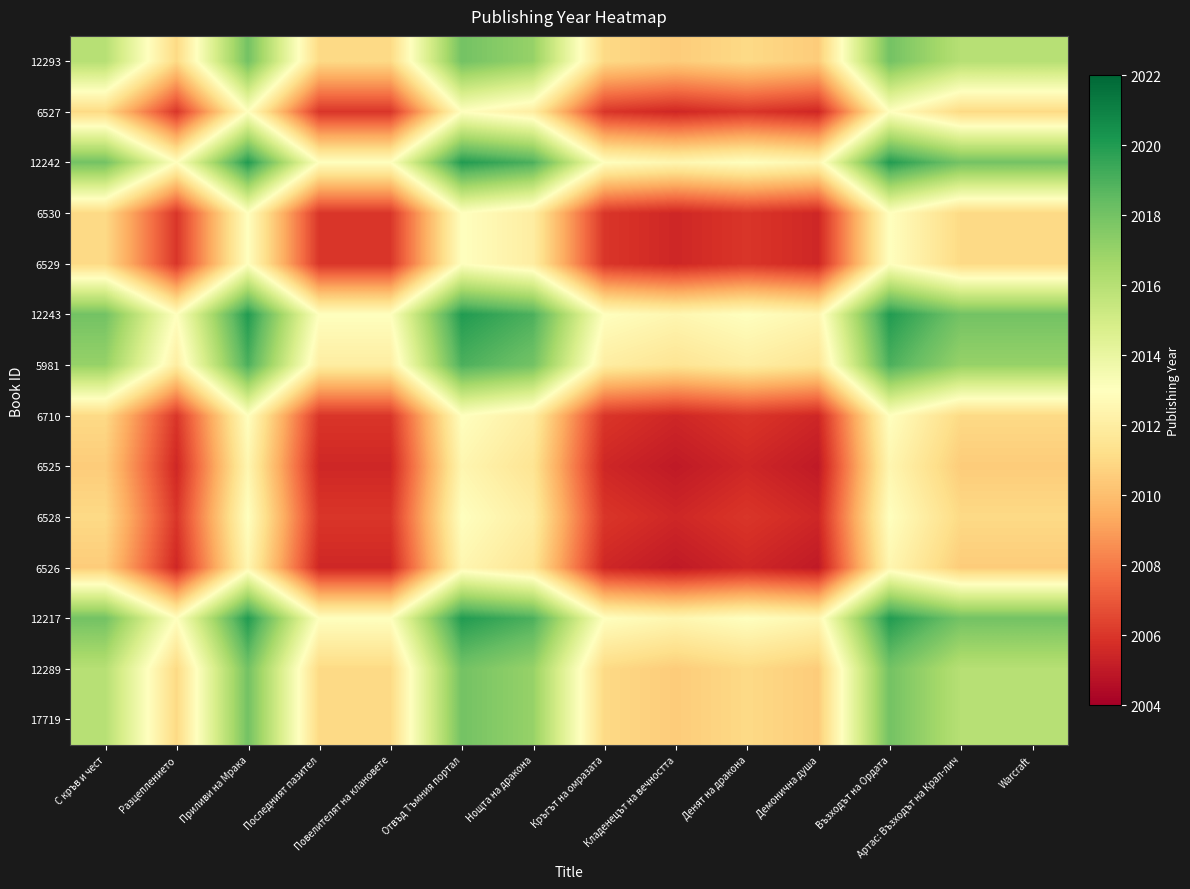

Reading right to left, list all the values displayed in this chart.

12293: Warcraft=2016.0	Артас: Възходът на Крал-лич=2016.0	Възходът на Ордата=2018.0	Демонична душа=2010.5	Денят на дракона=2011.0	Кладенецът на вечността=2010.5	Кръгът на омразата=2011.0	Нощта на дракона=2017.0	Отвъд Тъмния портал=2018.0	Повелителят на клановете=2011.0	Последният пазител=2011.0	Приливи на Мрака=2018.0	Разцеплението=2011.0	С кръв и чест=2016.0
6527: Warcraft=2011.0	Артас: Възходът на Крал-лич=2011.0	Възходът на Ордата=2013.0	Демонична душа=2005.5	Денят на дракона=2006.0	Кладенецът на вечността=2005.5	Кръгът на омразата=2006.0	Нощта на дракона=2012.0	Отвъд Тъмния портал=2013.0	Повелителят на клановете=2006.0	Последният пазител=2006.0	Приливи на Мрака=2013.0	Разцеплението=2006.0	С кръв и чест=2011.0
12242: Warcraft=2018.0	Артас: Възходът на Крал-лич=2018.0	Възходът на Ордата=2020.0	Демонична душа=2012.5	Денят на дракона=2013.0	Кладенецът на вечността=2012.5	Кръгът на омразата=2013.0	Нощта на дракона=2019.0	Отвъд Тъмния портал=2020.0	Повелителят на клановете=2013.0	Последният пазител=2013.0	Приливи на Мрака=2020.0	Разцеплението=2013.0	С кръв и чест=2018.0
6530: Warcraft=2011.0	Артас: Възходът на Крал-лич=2011.0	Възходът на Ордата=2013.0	Демонична душа=2005.5	Денят на дракона=2006.0	Кладенецът на вечността=2005.5	Кръгът на омразата=2006.0	Нощта на дракона=2012.0	Отвъд Тъмния портал=2013.0	Повелителят на клановете=2006.0	Последният пазител=2006.0	Приливи на Мрака=2013.0	Разцеплението=2006.0	С кръв и чест=2011.0
6529: Warcraft=2011.0	Артас: Възходът на Крал-лич=2011.0	Възходът на Ордата=2013.0	Демонична душа=2005.5	Денят на дракона=2006.0	Кладенецът на вечността=2005.5	Кръгът на омразата=2006.0	Нощта на дракона=2012.0	Отвъд Тъмния портал=2013.0	Повелителят на клановете=2006.0	Последният пазител=2006.0	Приливи на Мрака=2013.0	Разцеплението=2006.0	С кръв и чест=2011.0
12243: Warcraft=2018.0	Артас: Възходът на Крал-лич=2018.0	Възходът на Ордата=2020.0	Демонична душа=2012.5	Денят на дракона=2013.0	Кладенецът на вечността=2012.5	Кръгът на омразата=2013.0	Нощта на дракона=2019.0	Отвъд Тъмния портал=2020.0	Повелителят на клановете=2013.0	Последният пазител=2013.0	Приливи на Мрака=2020.0	Разцеплението=2013.0	С кръв и чест=2018.0
5981: Warcraft=2017.0	Артас: Възходът на Крал-лич=2017.0	Възходът на Ордата=2019.0	Демонична душа=2011.5	Денят на дракона=2012.0	Кладенецът на вечността=2011.5	Кръгът на омразата=2012.0	Нощта на дракона=2018.0	Отвъд Тъмния портал=2019.0	Повелителят на клановете=2012.0	Последният пазител=2012.0	Приливи на Мрака=2019.0	Разцеплението=2012.0	С кръв и чест=2017.0
6710: Warcraft=2011.0	Артас: Възходът на Крал-лич=2011.0	Възходът на Ордата=2013.0	Демонична душа=2005.5	Денят на дракона=2006.0	Кладенецът на вечността=2005.5	Кръгът на омразата=2006.0	Нощта на дракона=2012.0	Отвъд Тъмния портал=2013.0	Повелителят на клановете=2006.0	Последният пазител=2006.0	Приливи на Мрака=2013.0	Разцеплението=2006.0	С кръв и чест=2011.0
6525: Warcraft=2010.5	Артас: Възходът на Крал-лич=2010.5	Възходът на Ордата=2012.5	Демонична душа=2005.0	Денят на дракона=2005.5	Кладенецът на вечността=2005.0	Кръгът на омразата=2005.5	Нощта на дракона=2011.5	Отвъд Тъмния портал=2012.5	Повелителят на клановете=2005.5	Последният пазител=2005.5	Приливи на Мрака=2012.5	Разцеплението=2005.5	С кръв и чест=2010.5
6528: Warcraft=2011.0	Артас: Възходът на Крал-лич=2011.0	Възходът на Ордата=2013.0	Демонична душа=2005.5	Денят на дракона=2006.0	Кладенецът на вечността=2005.5	Кръгът на омразата=2006.0	Нощта на дракона=2012.0	Отвъд Тъмния портал=2013.0	Повелителят на клановете=2006.0	Последният пазител=2006.0	Приливи на Мрака=2013.0	Разцеплението=2006.0	С кръв и чест=2011.0
6526: Warcraft=2010.5	Артас: Възходът на Крал-лич=2010.5	Възходът на Ордата=2012.5	Демонична душа=2005.0	Денят на дракона=2005.5	Кладенецът на вечността=2005.0	Кръгът на омразата=2005.5	Нощта на дракона=2011.5	Отвъд Тъмния портал=2012.5	Повелителят на клановете=2005.5	Последният пазител=2005.5	Приливи на Мрака=2012.5	Разцеплението=2005.5	С кръв и чест=2010.5
12217: Warcraft=2018.0	Артас: Възходът на Крал-лич=2018.0	Възходът на Ордата=2020.0	Демонична душа=2012.5	Денят на дракона=2013.0	Кладенецът на вечността=2012.5	Кръгът на омразата=2013.0	Нощта на дракона=2019.0	Отвъд Тъмния портал=2020.0	Повелителят на клановете=2013.0	Последният пазител=2013.0	Приливи на Мрака=2020.0	Разцеплението=2013.0	С кръв и чест=2018.0
12289: Warcraft=2016.0	Артас: Възходът на Крал-лич=2016.0	Възходът на Ордата=2018.0	Демонична душа=2010.5	Денят на дракона=2011.0	Кладенецът на вечността=2010.5	Кръгът на омразата=2011.0	Нощта на дракона=2017.0	Отвъд Тъмния портал=2018.0	Повелителят на клановете=2011.0	Последният пазител=2011.0	Приливи на Мрака=2018.0	Разцеплението=2011.0	С кръв и чест=2016.0
17719: Warcraft=2016.0	Артас: Възходът на Крал-лич=2016.0	Възходът на Ордата=2018.0	Демонична душа=2010.5	Денят на дракона=2011.0	Кладенецът на вечността=2010.5	Кръгът на омразата=2011.0	Нощта на дракона=2017.0	Отвъд Тъмния портал=2018.0	Повелителят на клановете=2011.0	Последният пазител=2011.0	Приливи на Мрака=2018.0	Разцеплението=2011.0	С кръв и чест=2016.0